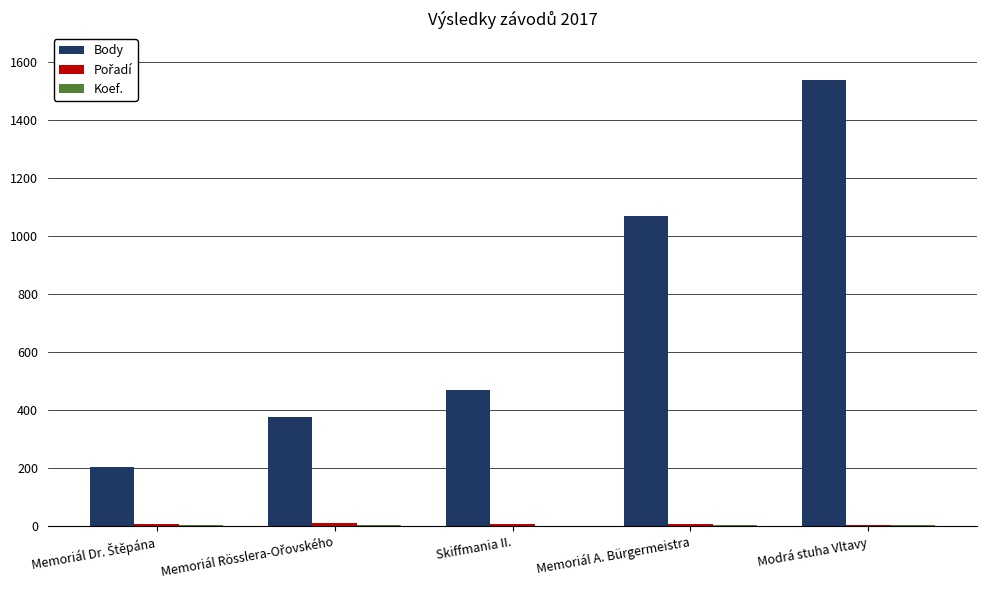

Which series changed the most between Skiffmania II. and Modrá stuha Vltavy?

Body